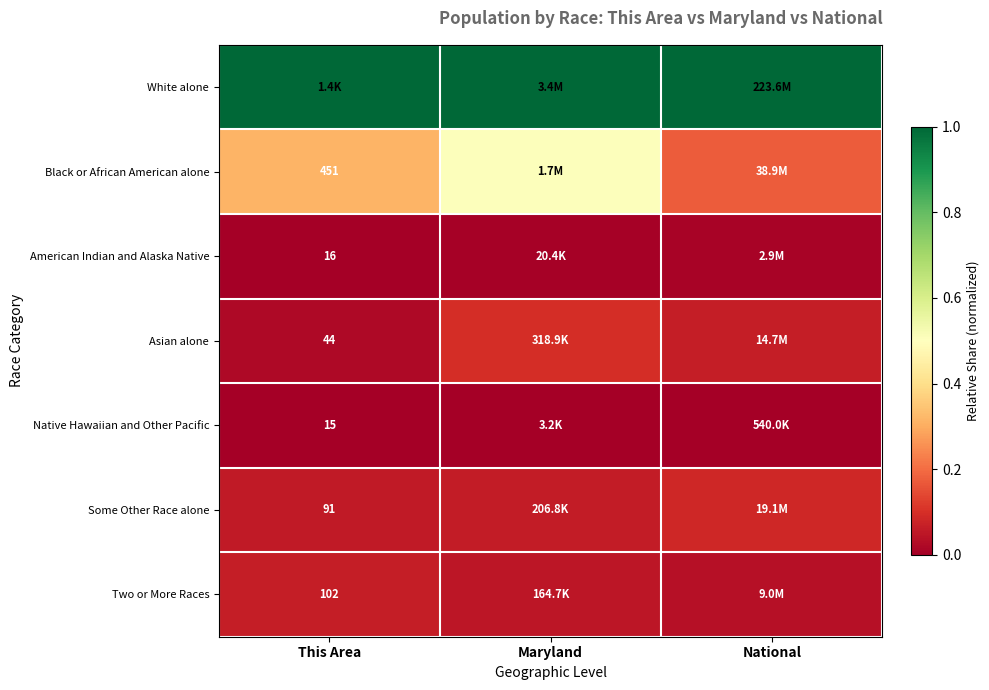

Rank the series at National from lowest to highest value.

Native Hawaiian and Other Pacific, American Indian and Alaska Native, Two or More Races, Asian alone, Some Other Race alone, Black or African American alone, White alone